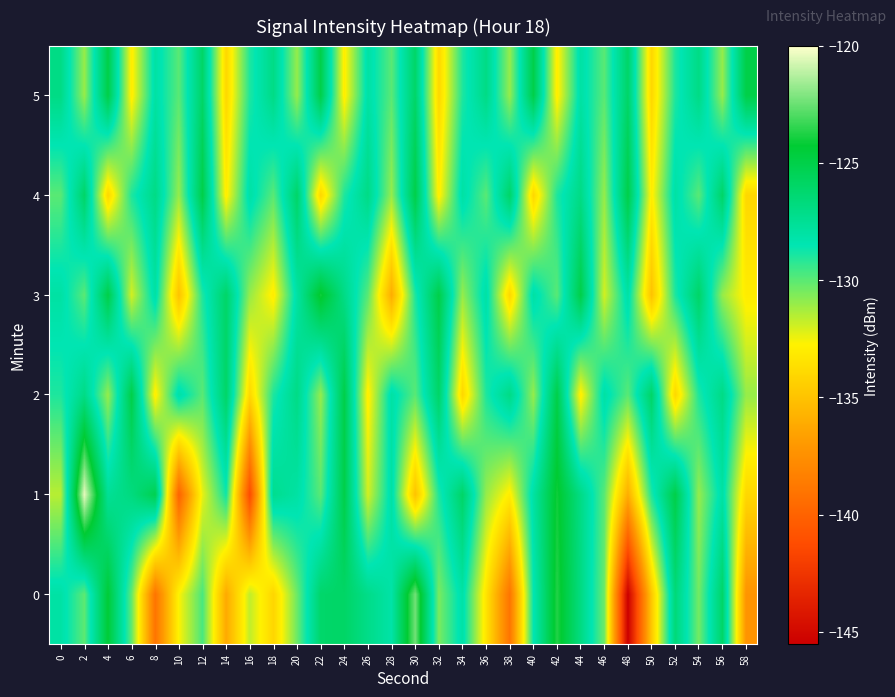

List the series in order of their peak value, highest first.

1, 0, 3, 2, 4, 5